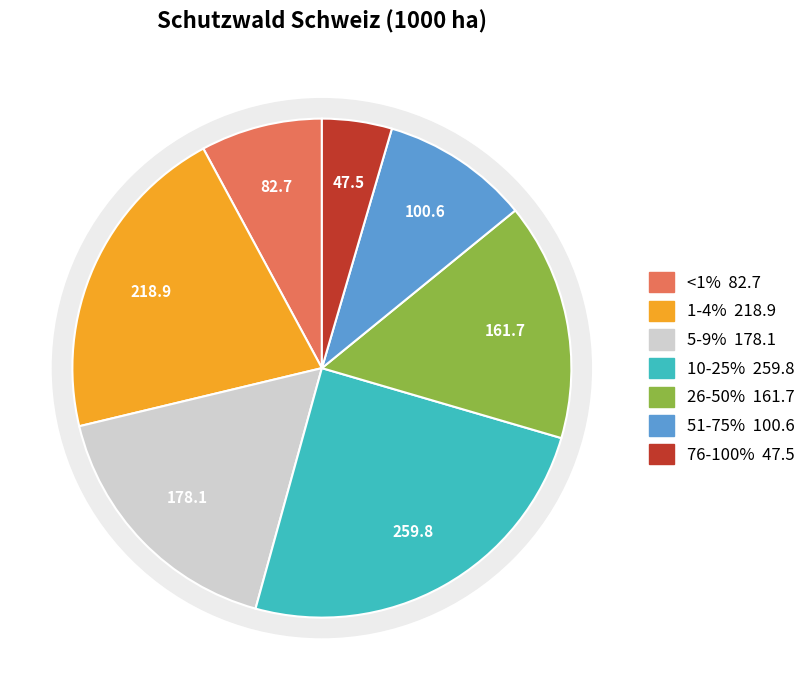

What is the largest slice in the pie chart?

10-25%